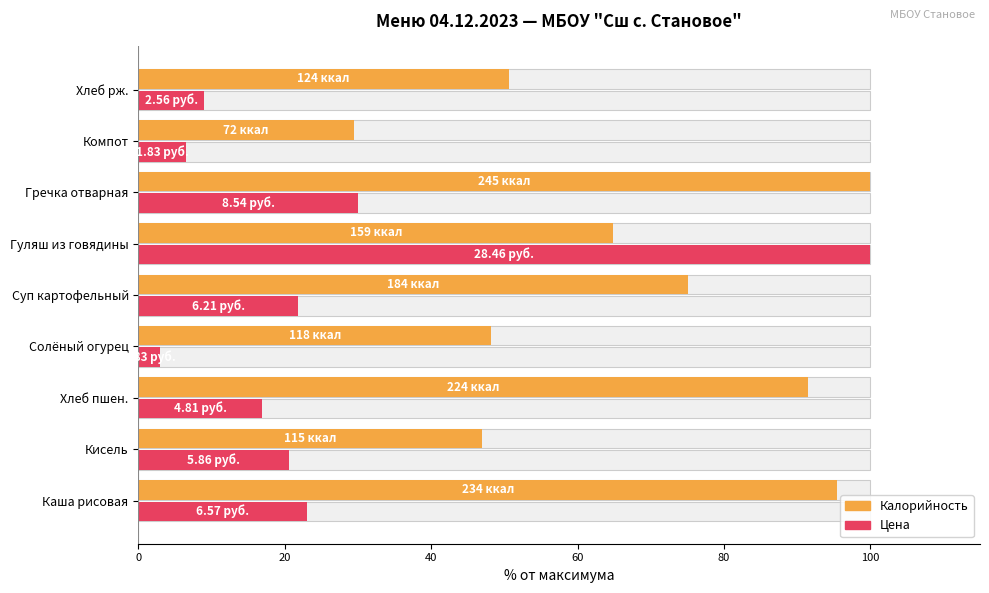

At Хлеб пшен., list the series in order from smallest to largest.

Цена, Калорийность